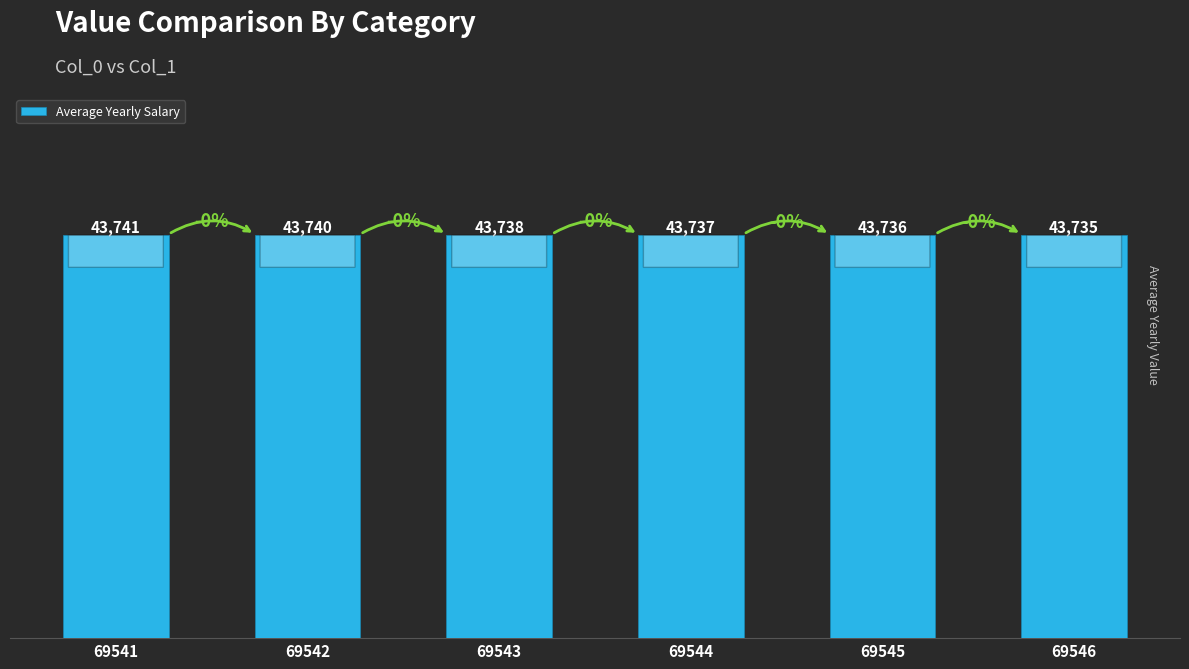

What is the greatest value displayed?

43741